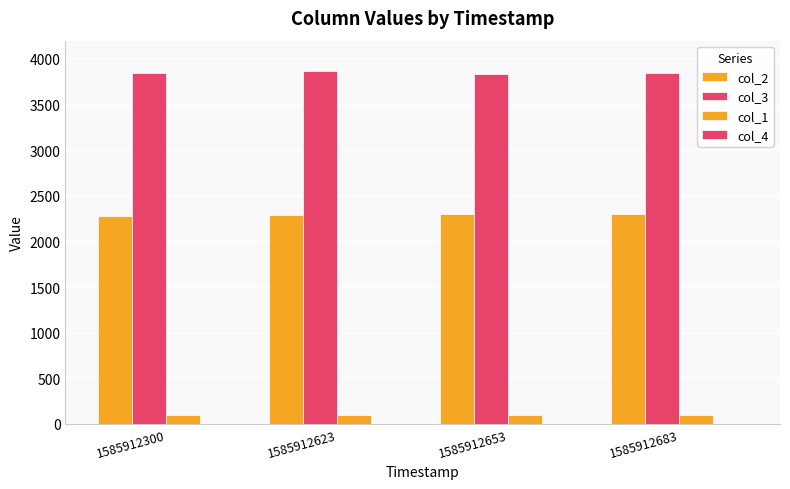

Which series has the largest range (max minus min)?

col_3